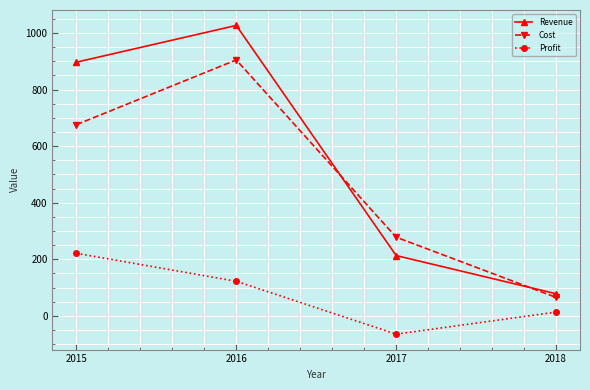

Reading left to right, transcribe all the data shown in this chart.

Revenue: 897	1027	213	78
Cost: 676	905	278	65
Profit: 221	122	-65	13